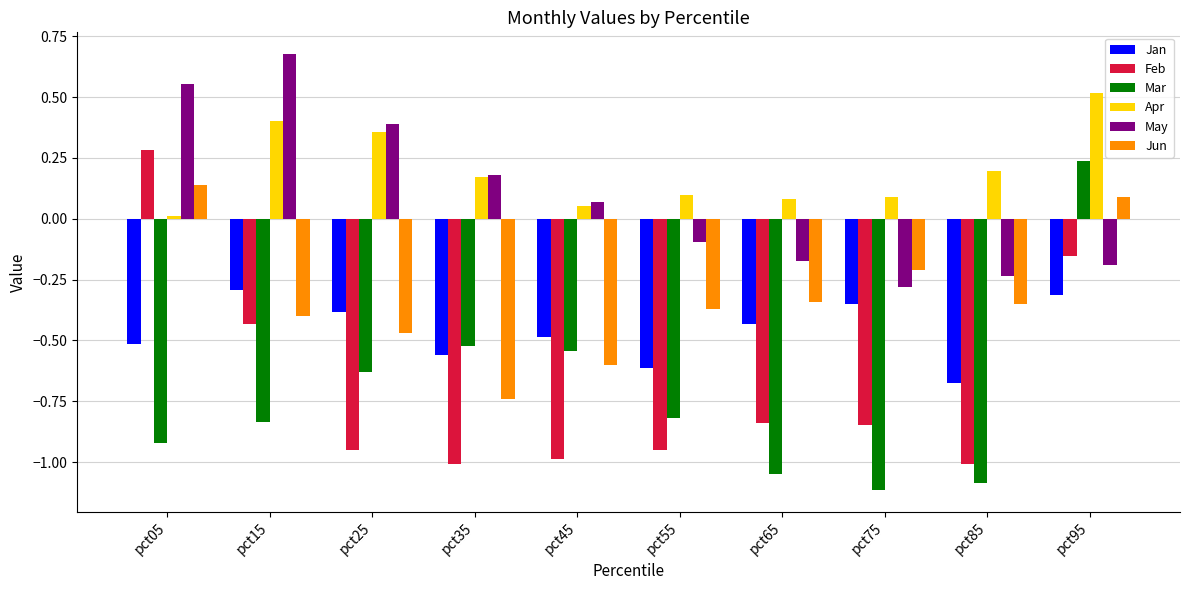

How many bars are there in total?

60